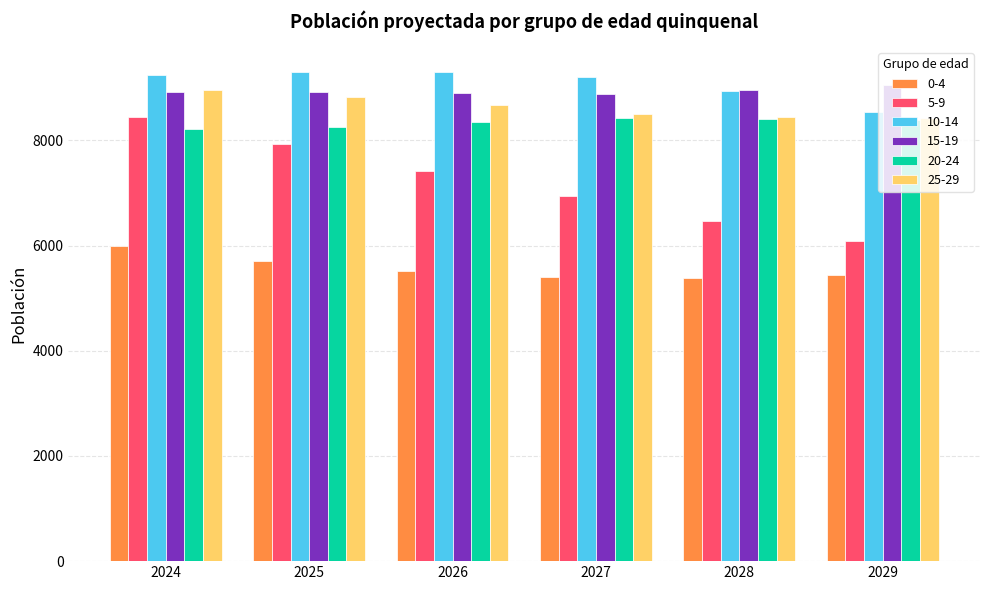

The 25-29 series shows 8950.7 at 2024. True or false?

True